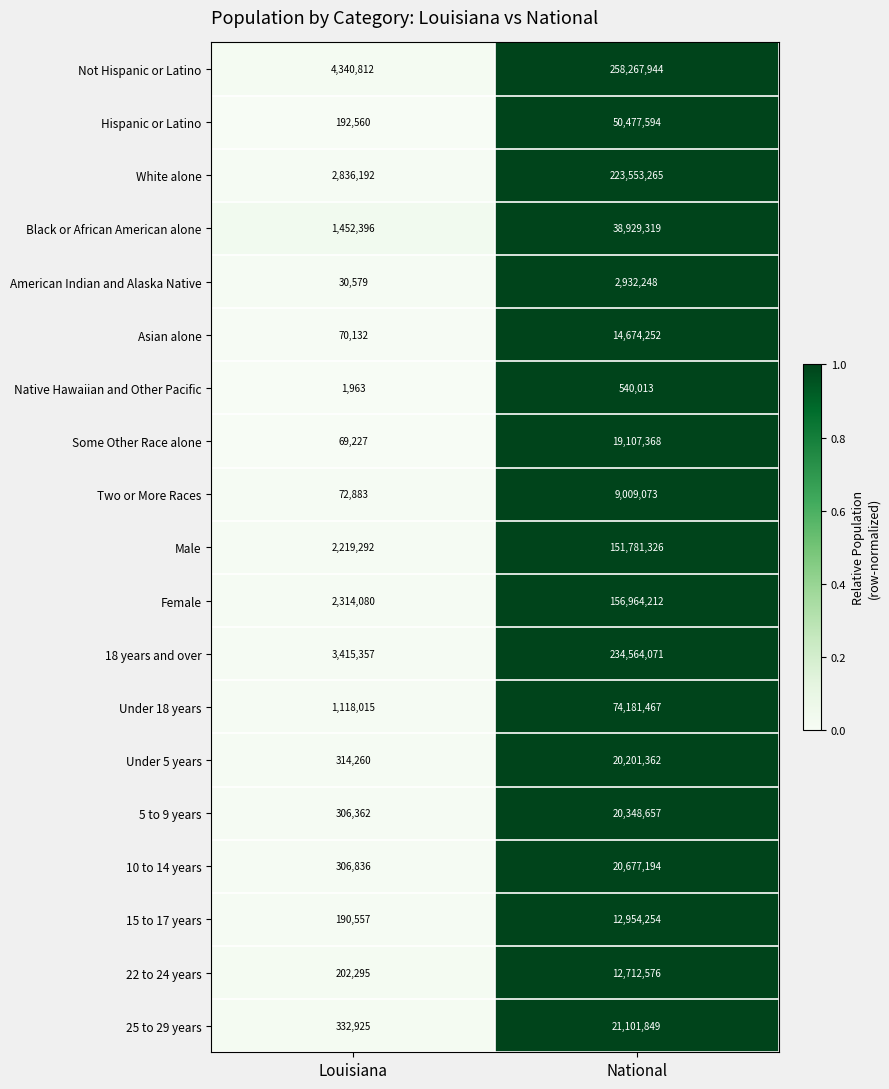

Which series has the widest spread of values?

Not Hispanic or Latino